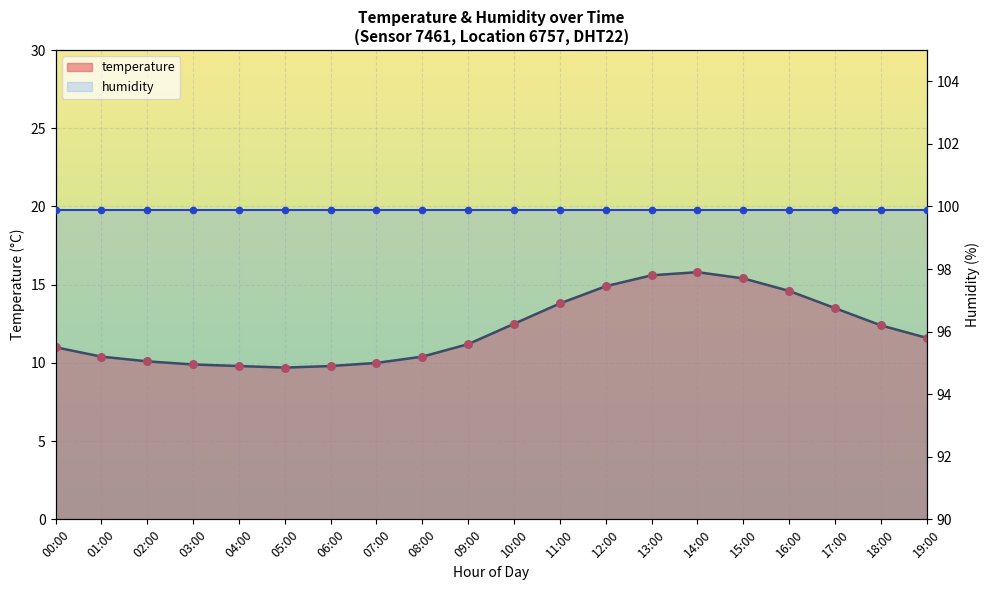

What is the ratio of the value at 04:00 to the value at 16:00?

0.7